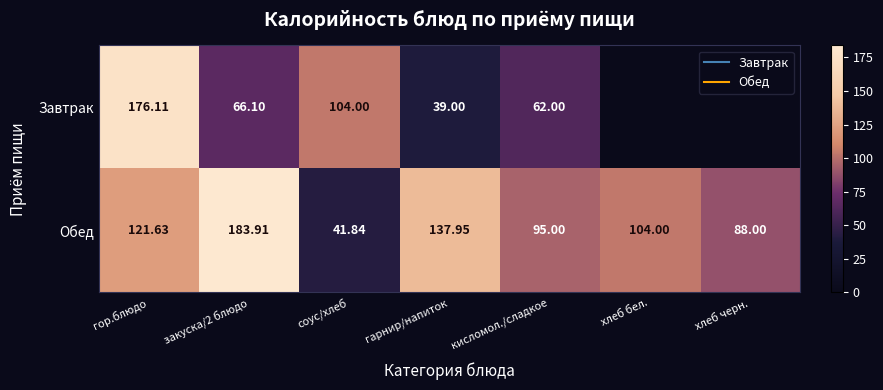

At which label does Обед reach its minimum?

соус/хлеб